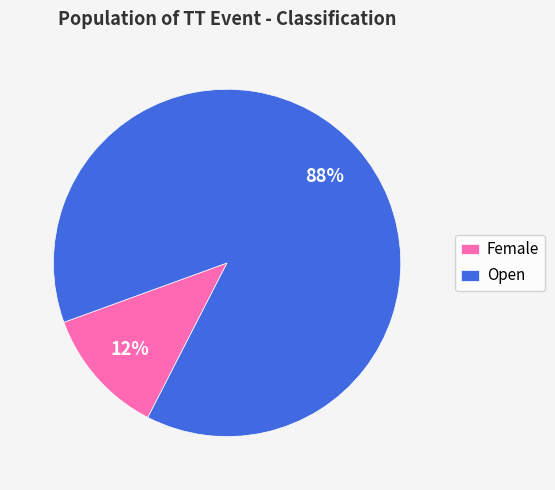

Is it true that Open is 88% of the pie?

True